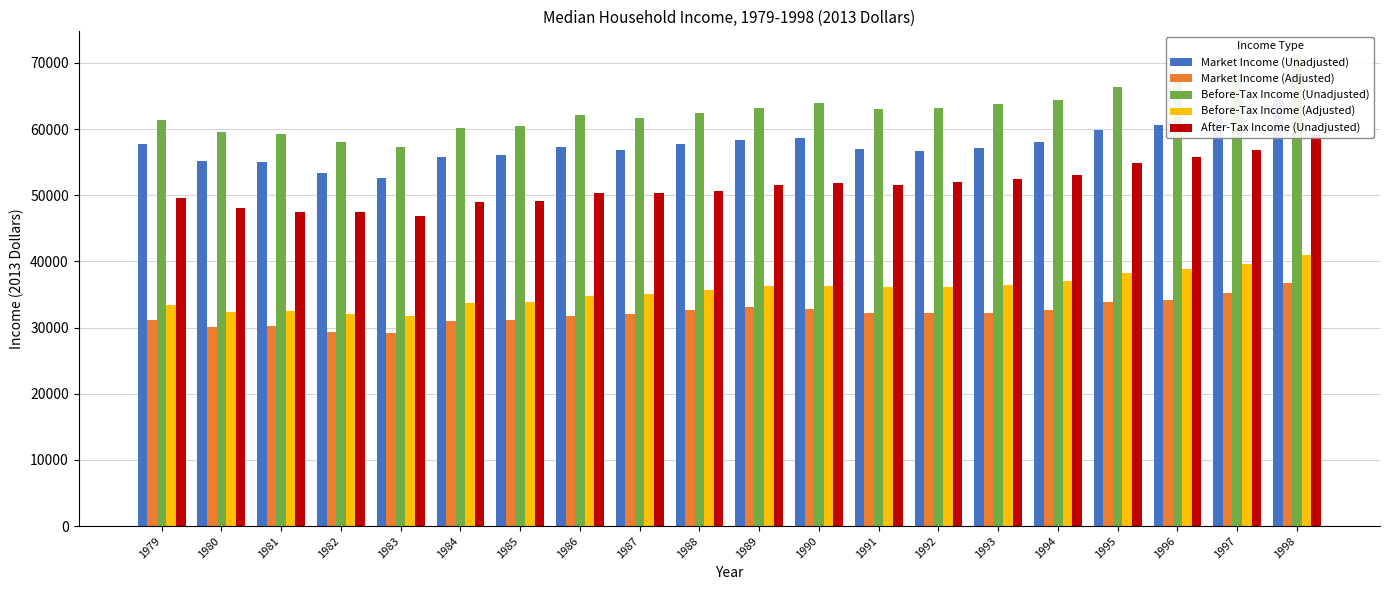

Rank the series by their maximum value, from lowest to highest.

Market Income (Adjusted), Before-Tax Income (Adjusted), After-Tax Income (Unadjusted), Market Income (Unadjusted), Before-Tax Income (Unadjusted)